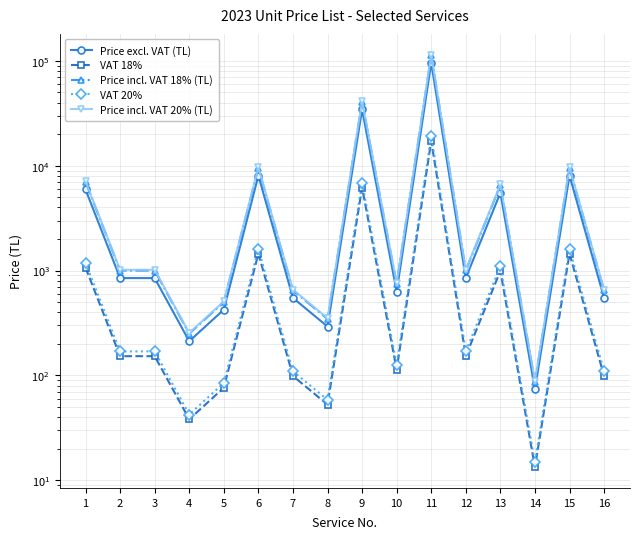

Reading left to right, what are all the values shown in this chart?

Price excl. VAT (TL): 1=5932.2	2=847.5	3=847.5	4=211.9	5=423.7	6=8053.9	7=548.2	8=292.6	9=34363.2	10=630.6	11=95753.0	12=849.3	13=5517.2	14=73.9	15=8053.9	16=548.2
VAT 18%: 1=1067.8	2=152.5	3=152.5	4=38.1	5=76.3	6=1449.7	7=98.7	8=52.7	9=6185.4	10=113.5	11=17235.5	12=152.9	13=993.1	14=13.3	15=1449.7	16=98.7
Price incl. VAT 18% (TL): 1=7000.0	2=1000.0	3=1000.0	4=250.0	5=500.0	6=9503.6	7=646.9	8=345.2	9=40548.6	10=744.1	11=112988.6	12=1002.2	13=6510.2	14=87.2	15=9503.6	16=646.9
VAT 20%: 1=1186.4	2=169.5	3=169.5	4=42.4	5=84.8	6=1610.8	7=109.7	8=58.5	9=6872.6	10=126.1	11=19150.6	12=169.9	13=1103.4	14=14.8	15=1610.8	16=109.7
Price incl. VAT 20% (TL): 1=7118.6	2=1017.0	3=1017.0	4=254.2	5=508.5	6=9664.7	7=657.9	8=351.1	9=41235.8	10=756.7	11=114903.6	12=1019.2	13=6620.6	14=88.6	15=9664.7	16=657.9